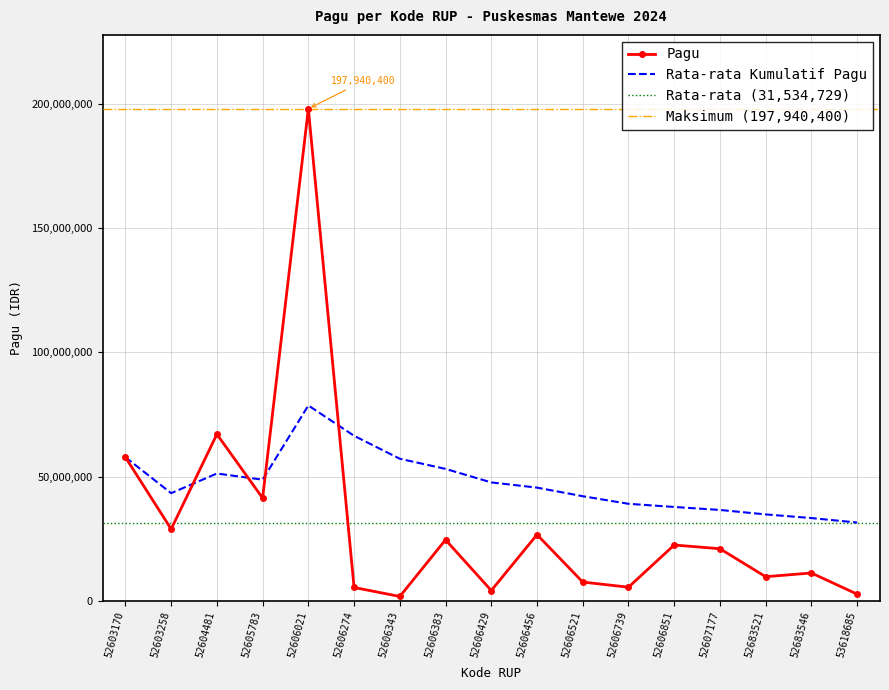

What is the value of the 12th point from the left?

5531000